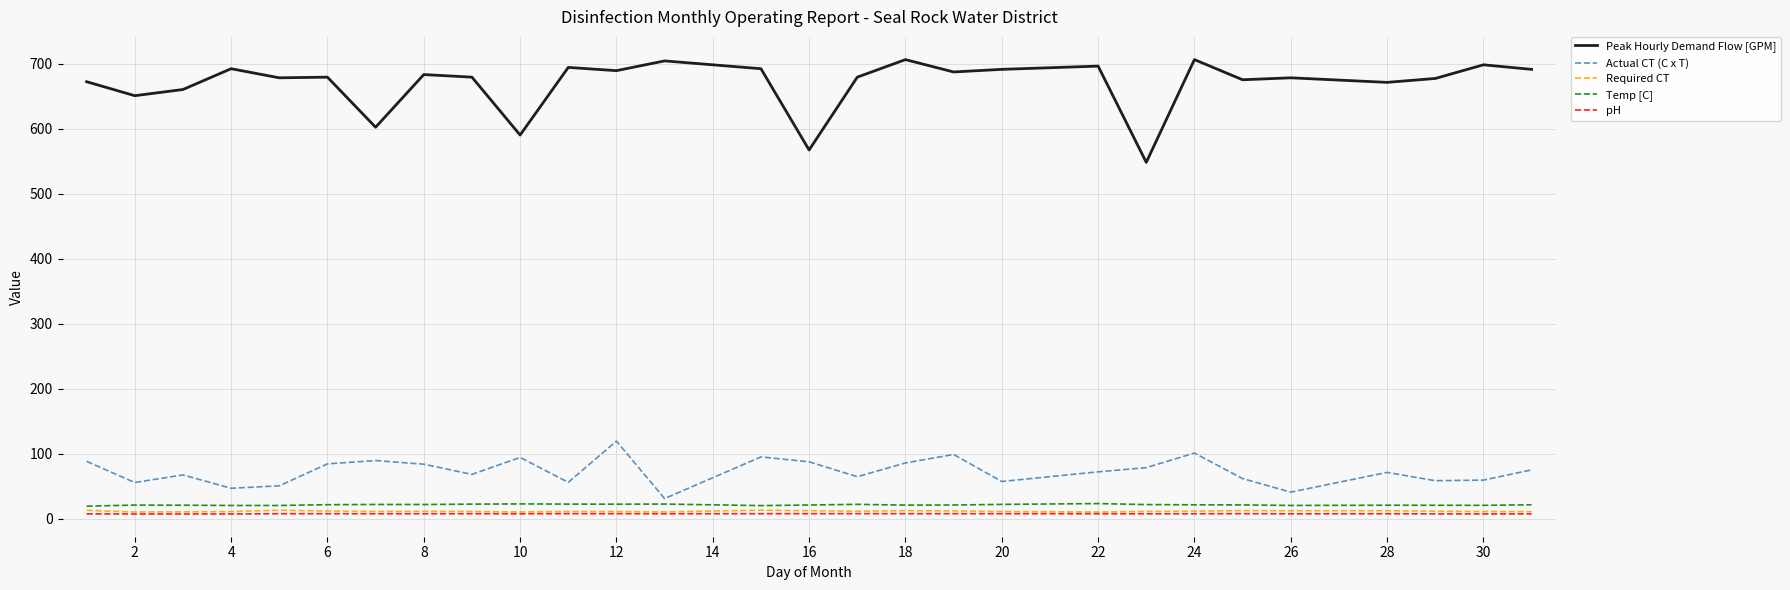

Which series has the largest total across all categories?

Peak Hourly Demand Flow [GPM]